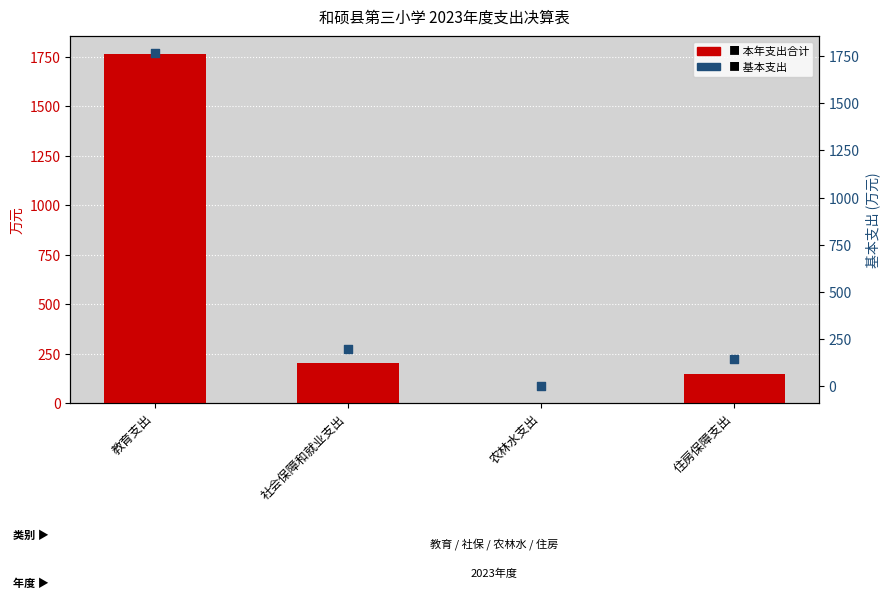

What are all the series names shown in the legend?

本年支出合计, 基本支出